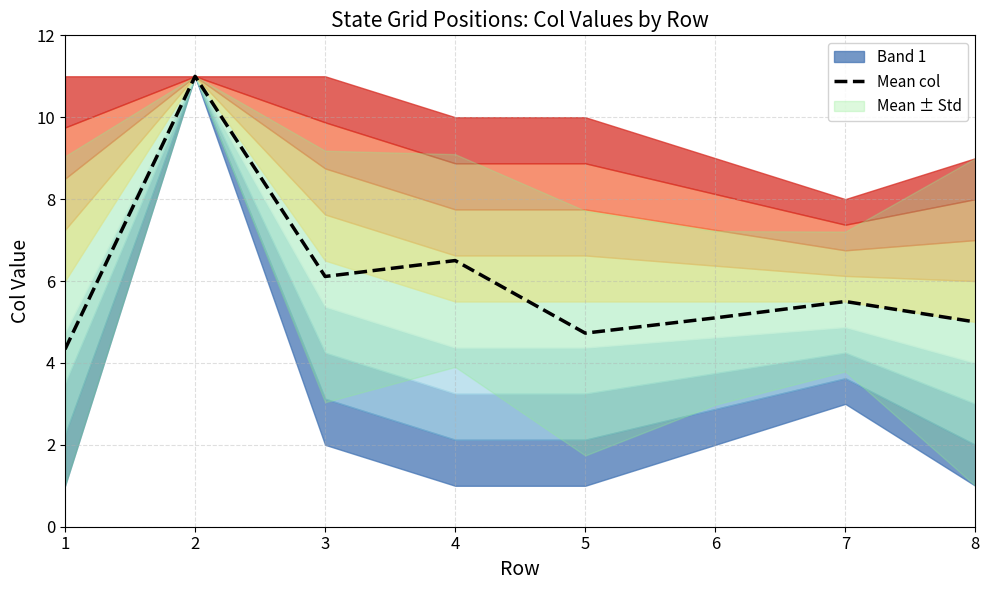

How many lines are shown in the chart?

1